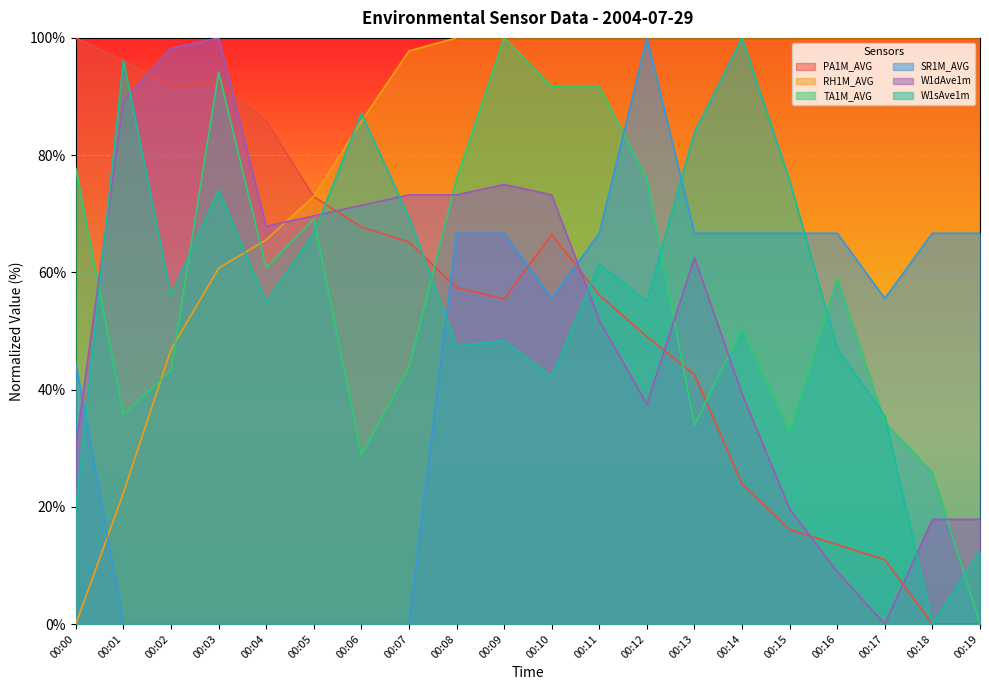

The value of PA1M_AVG at 00:17 is 11.0. True or false?

True